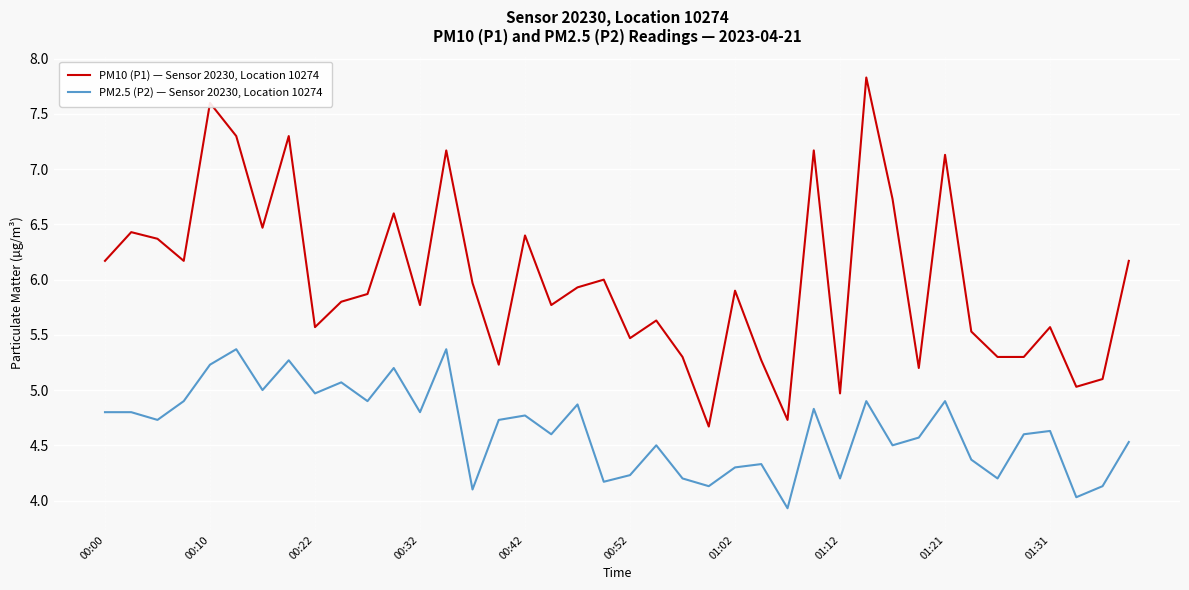

True or false: PM10 (P1) — Sensor 20230, Location 10274 and PM2.5 (P2) — Sensor 20230, Location 10274 cross at least once.

False